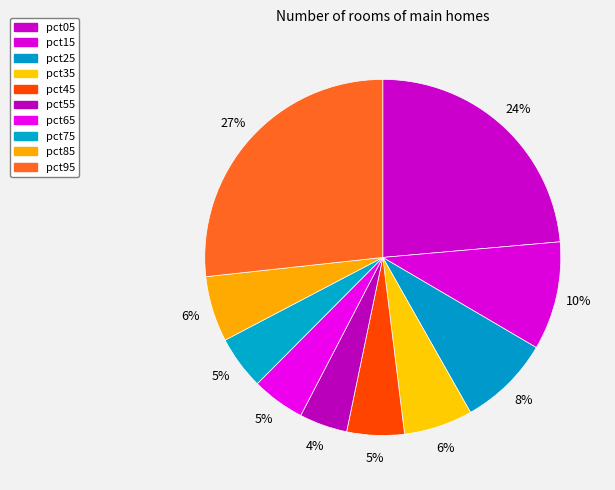

To the nearest percent, what is the combined percentage of pct15 and pct25?

18%